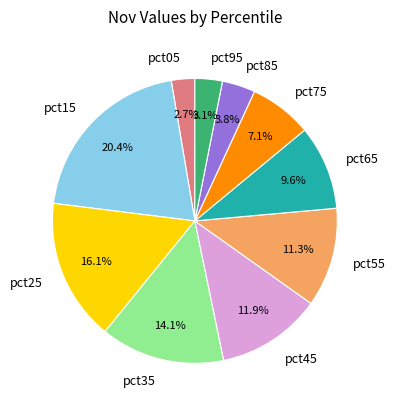

Combined, what portion of the pie is pct35 and pct05?

16.8%